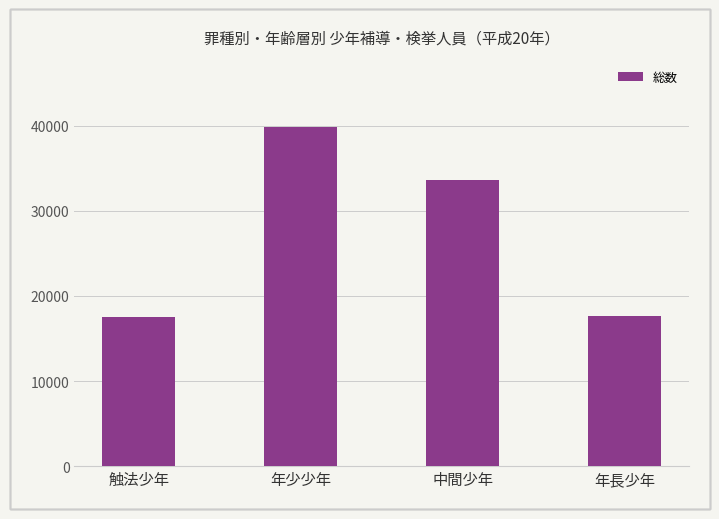

What is the label of the 3rd bar from the right?

年少少年